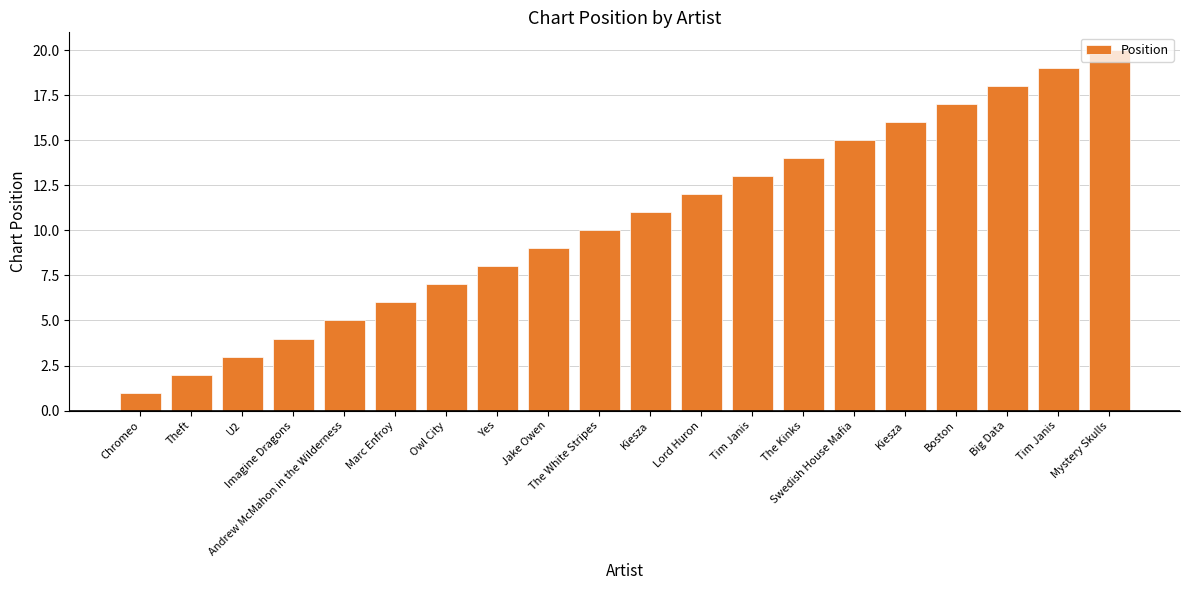

How many series are shown in this chart?

1